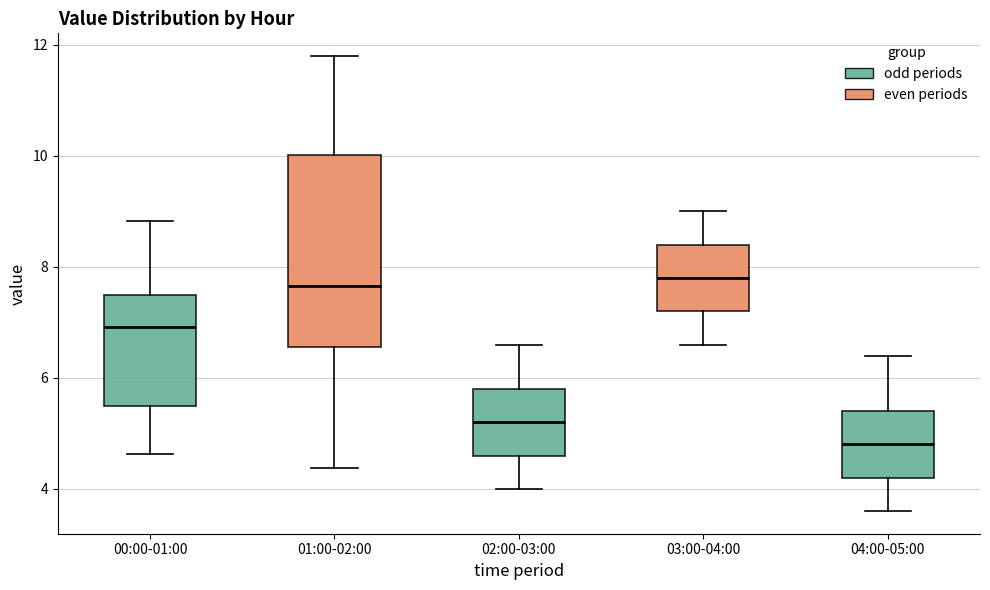

Reading left to right, read every box against the y-axis: the position of its median line, the range the box covers, and the ends of its whiskers. The values are not printed on the chart, so give them approximately, as read against the axis.

00:00-01:00: median 7.0, box 5.6 to 7.4, whiskers 4.6 to 8.8
01:00-02:00: median 7.6, box 6.6 to 10.0, whiskers 4.4 to 11.8
02:00-03:00: median 5.2, box 4.6 to 5.8, whiskers 4.0 to 6.6
03:00-04:00: median 7.8, box 7.2 to 8.4, whiskers 6.6 to 9.0
04:00-05:00: median 4.8, box 4.2 to 5.4, whiskers 3.6 to 6.4